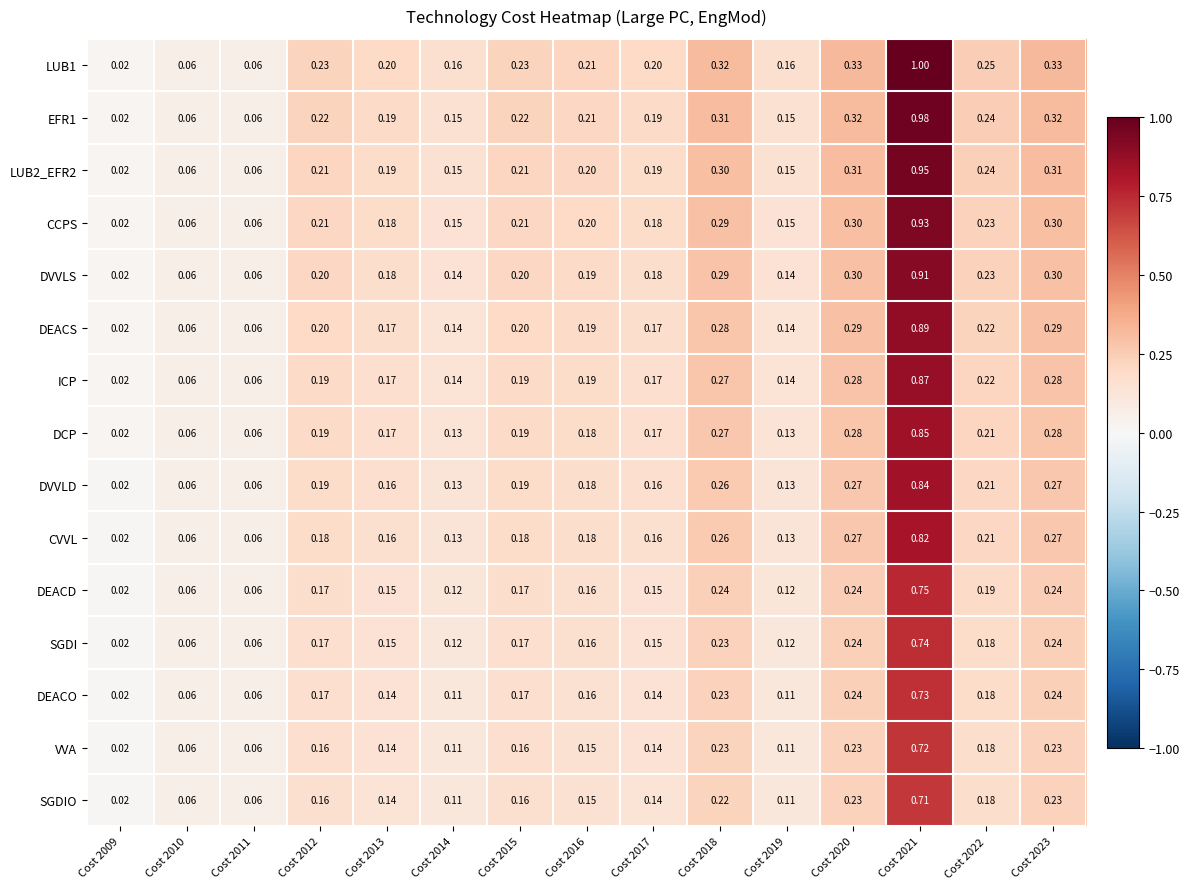

List the series in order of their peak value, highest first.

LUB1, EFR1, LUB2_EFR2, CCPS, DVVLS, DEACS, ICP, DCP, DVVLD, CVVL, DEACD, SGDI, DEACO, VVA, SGDIO